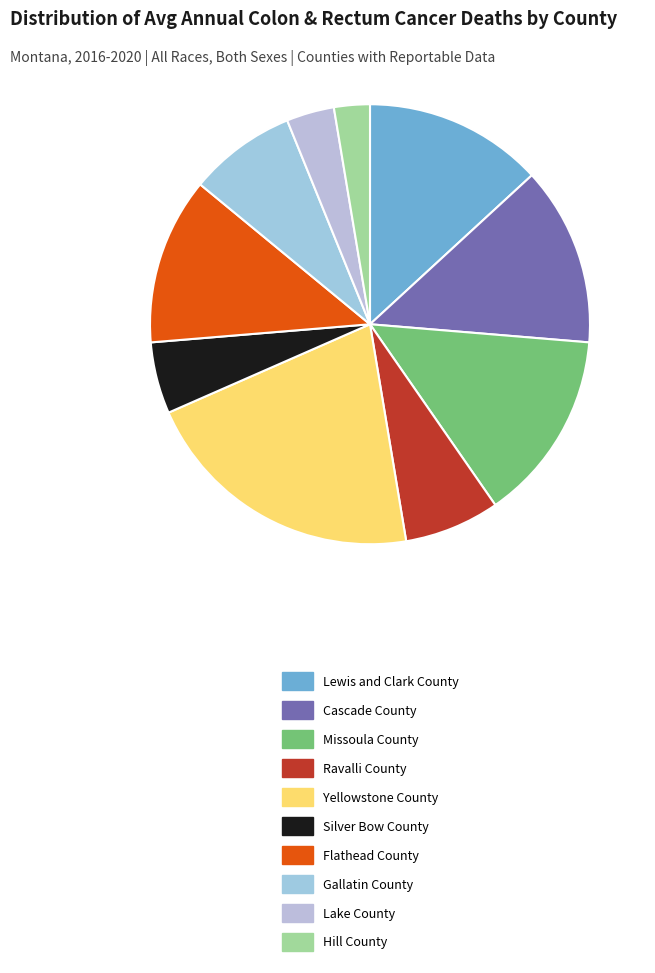

Which category has the biggest portion of the pie?

Yellowstone County